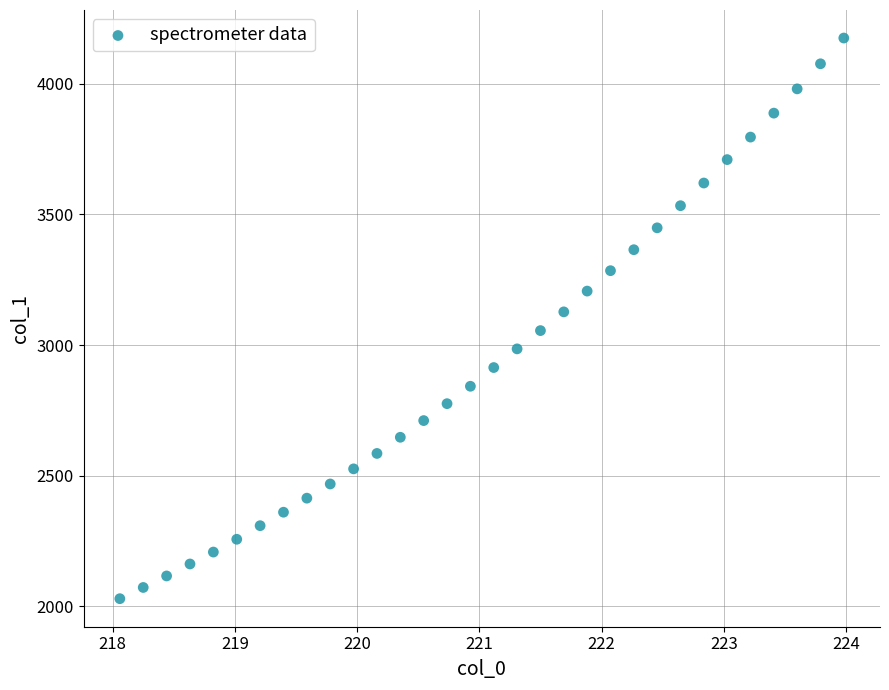

What is the range of Y values (max minus min)?

2147.0